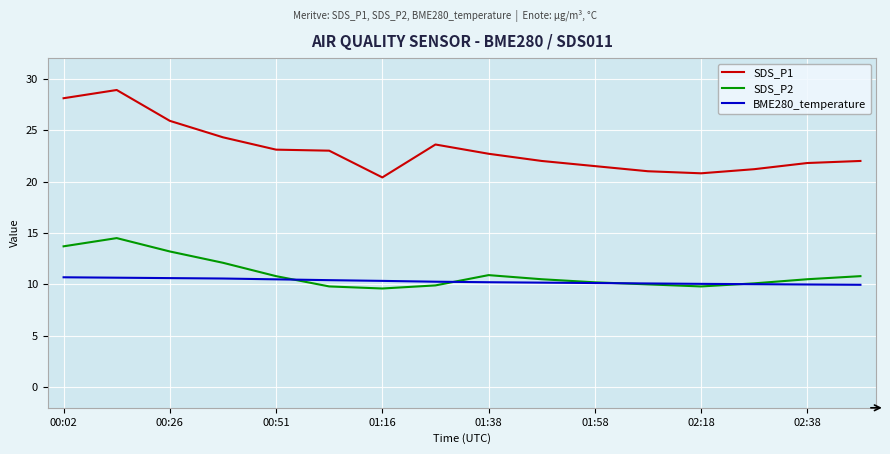

List the series in order of their peak value, lowest first.

BME280_temperature, SDS_P2, SDS_P1